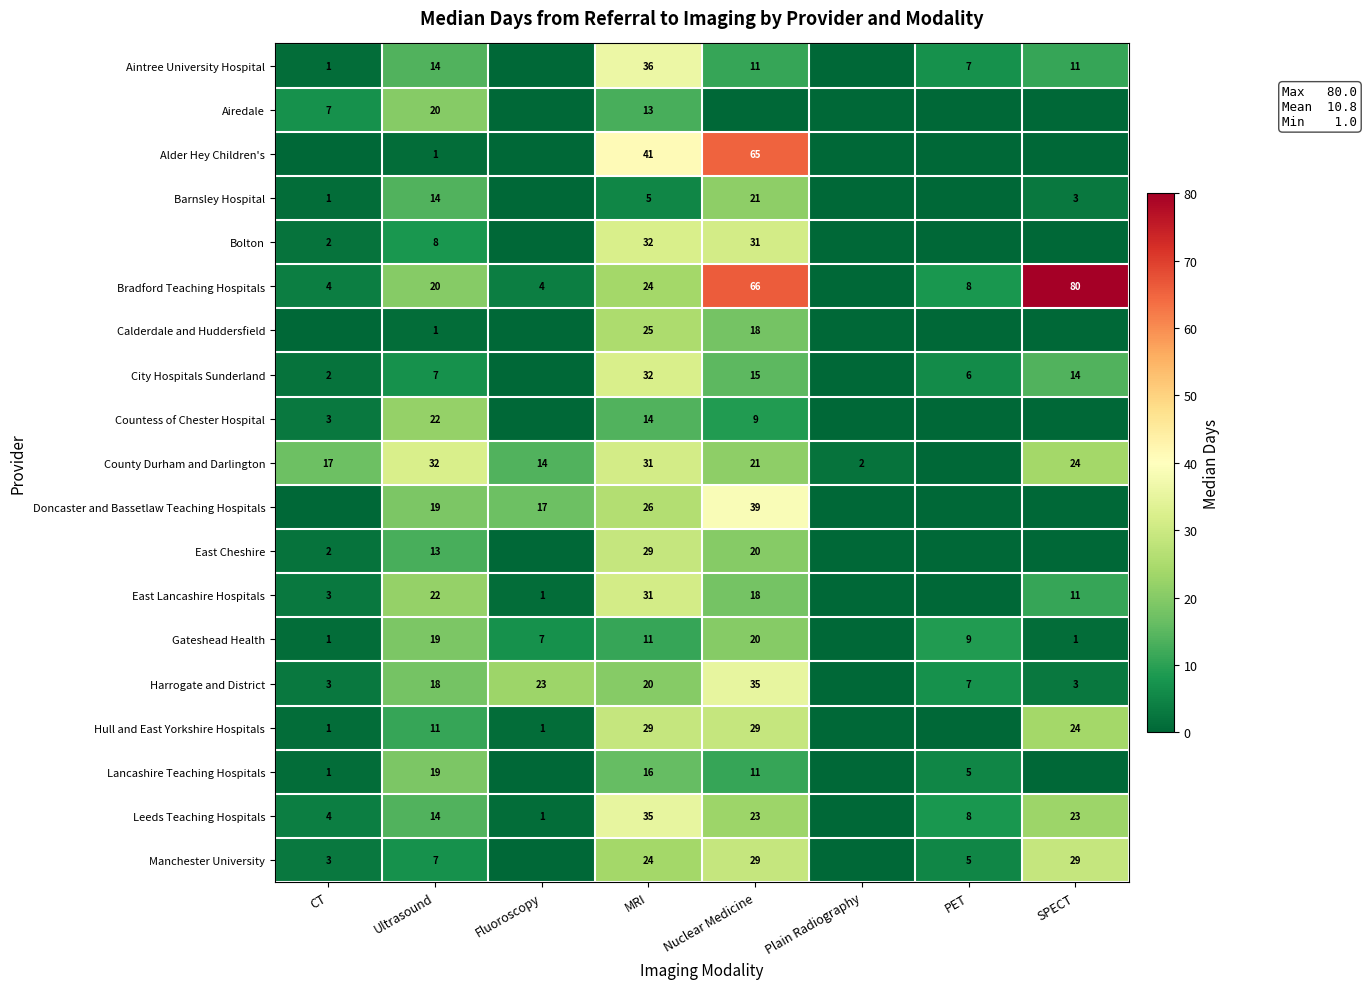

What is the sum of the Bradford Teaching Hospitals values at PET and CT?

12